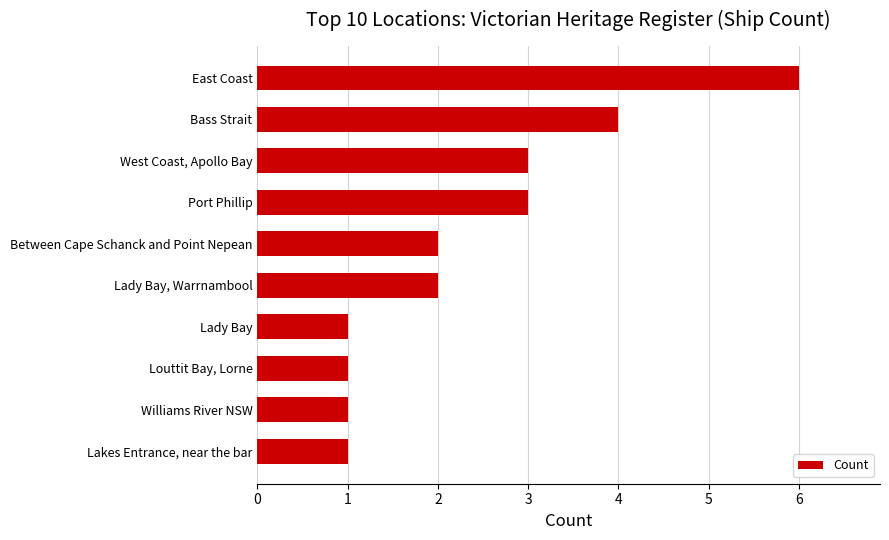

Which category has the highest value across all series?

East Coast